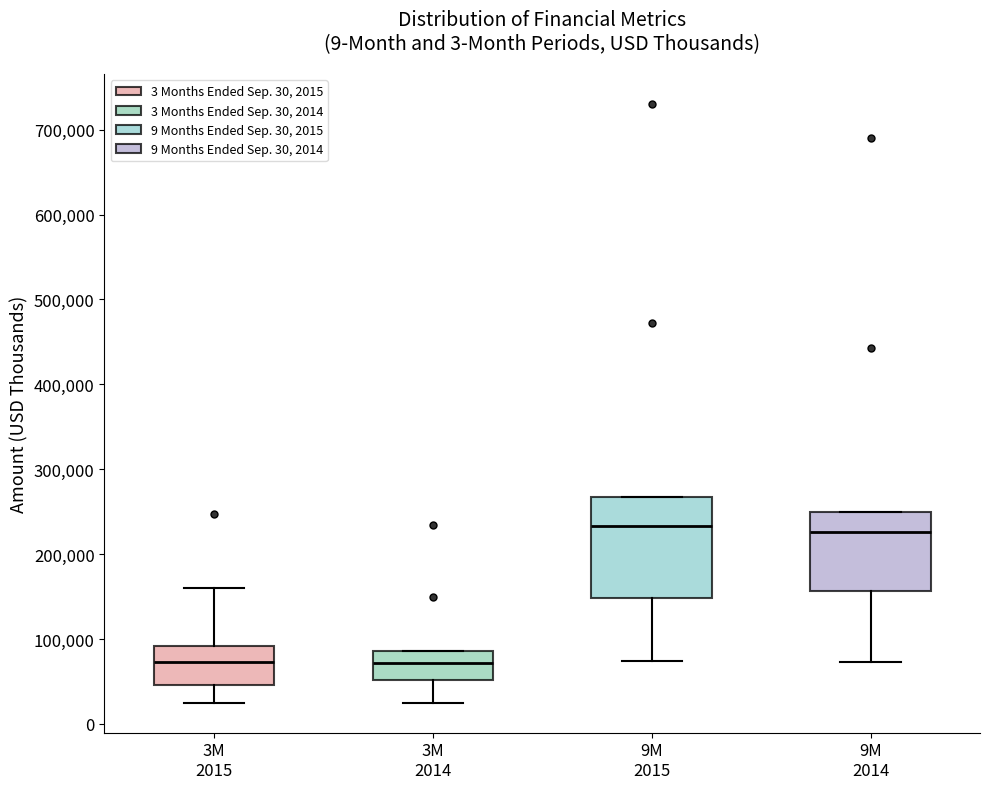

Where is the lower edge of the box for 3M 2015 on the y-axis? The values are not printed on the chart, so give them approximately, as read against the axis.

50000